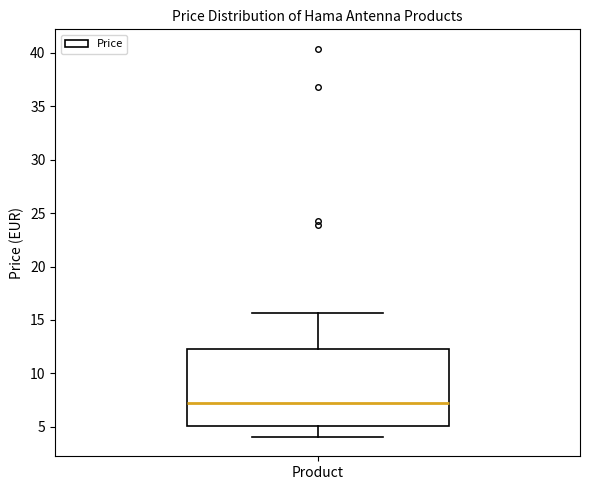

Read this box plot against the y-axis: the position of the median line, the range covered by the box, and the ends of both whiskers. The values are not printed on the chart, so give them approximately, as read against the axis.

median 7.0, box 5.0 to 12.5, whiskers 4.0 to 15.5